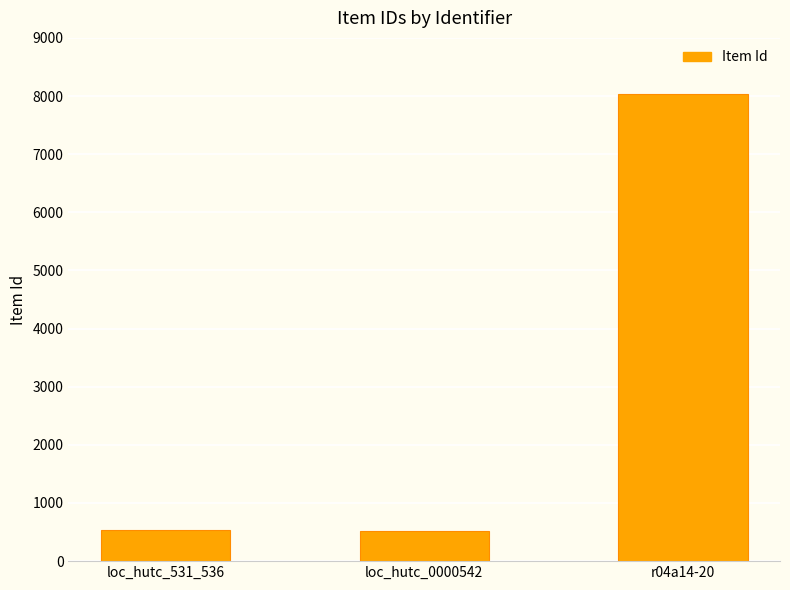

What is the label of the 3rd bar from the left?

r04a14-20